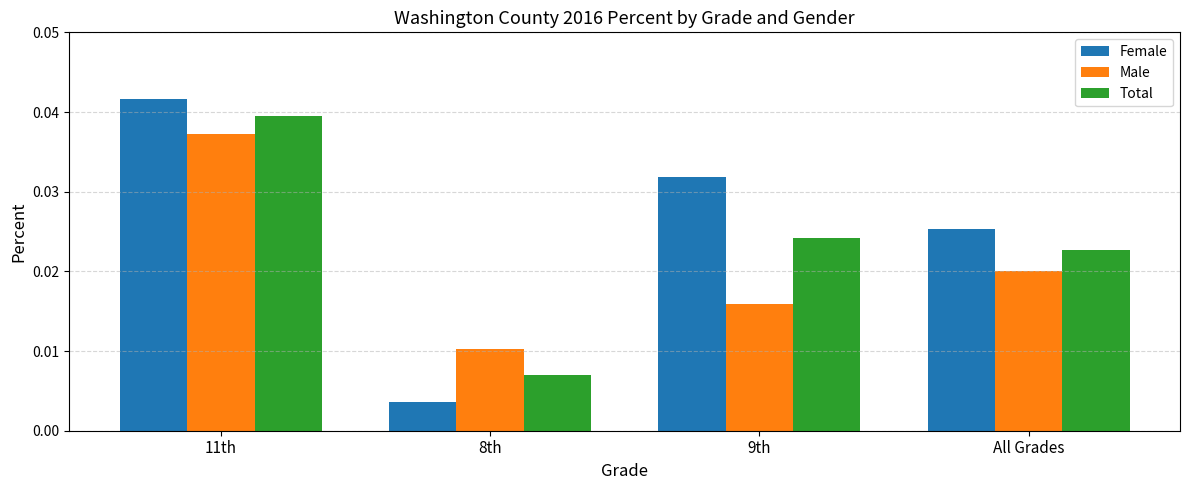

How many Male values are between 0 and 1?

4